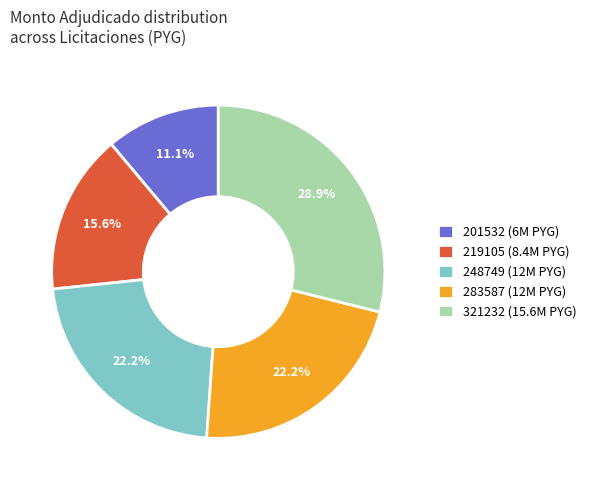

How many slices are in this pie chart?

5